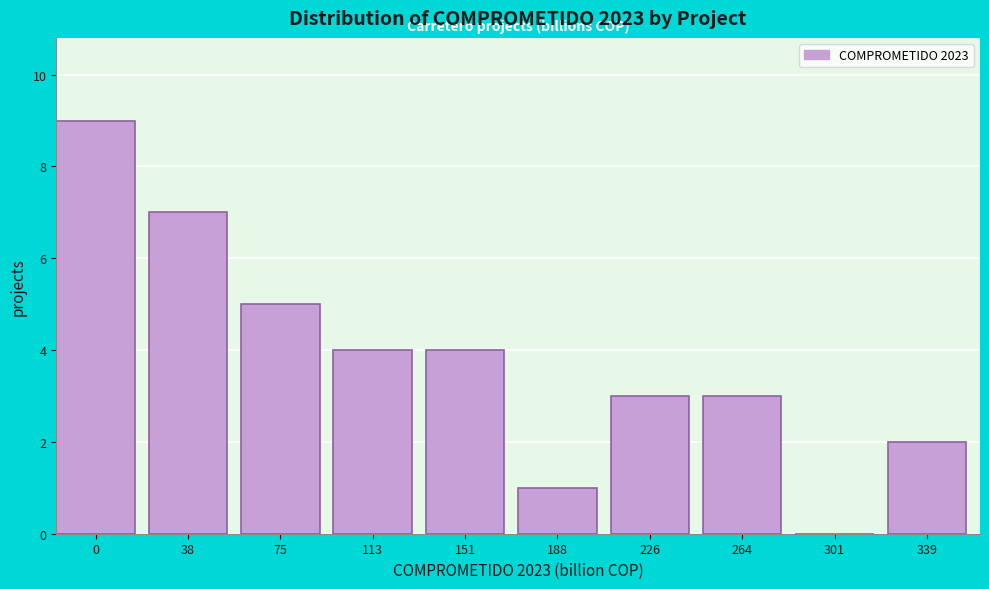

Reading right to left, transcribe all the data shown in this chart.

339=2	301=0	264=3	226=3	188=1	151=4	113=4	75=5	38=7	0=9